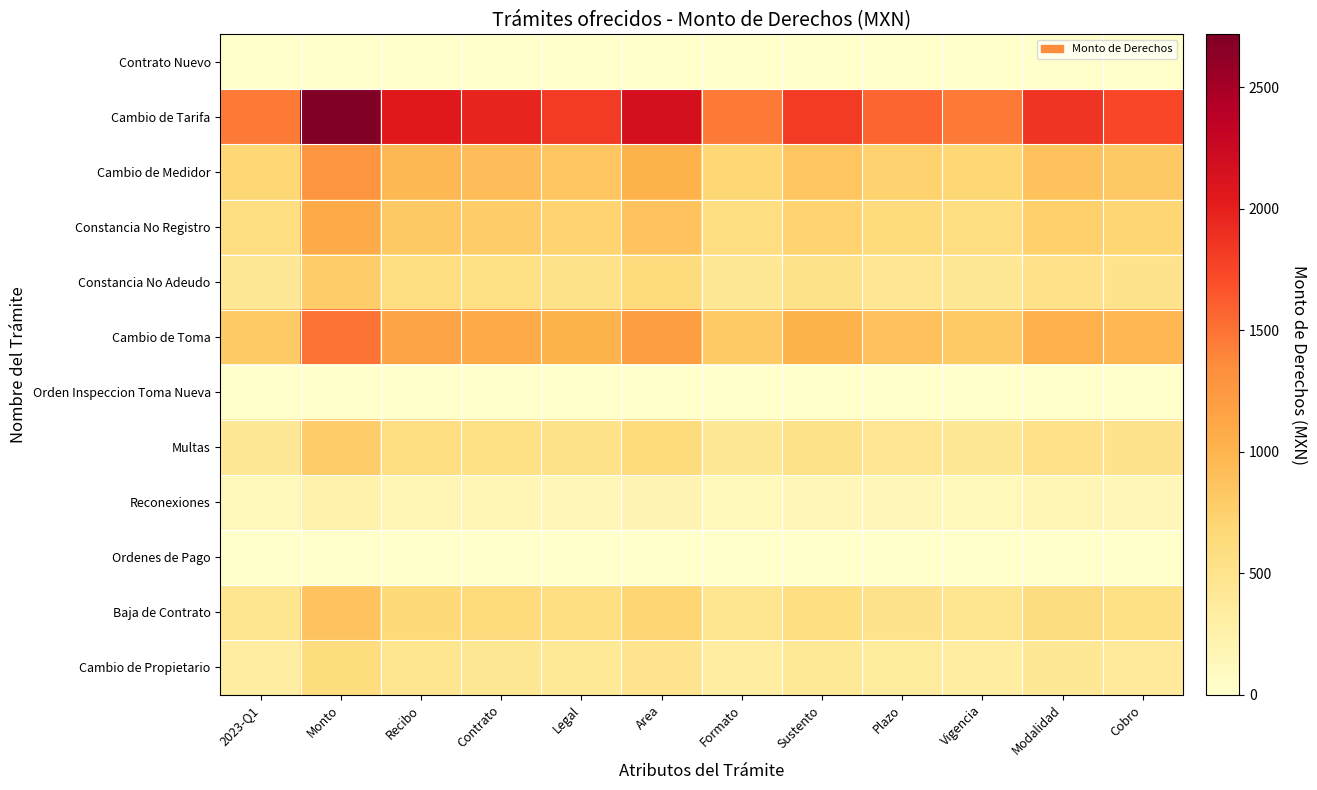

At which category is the sum across all series the highest?

Monto